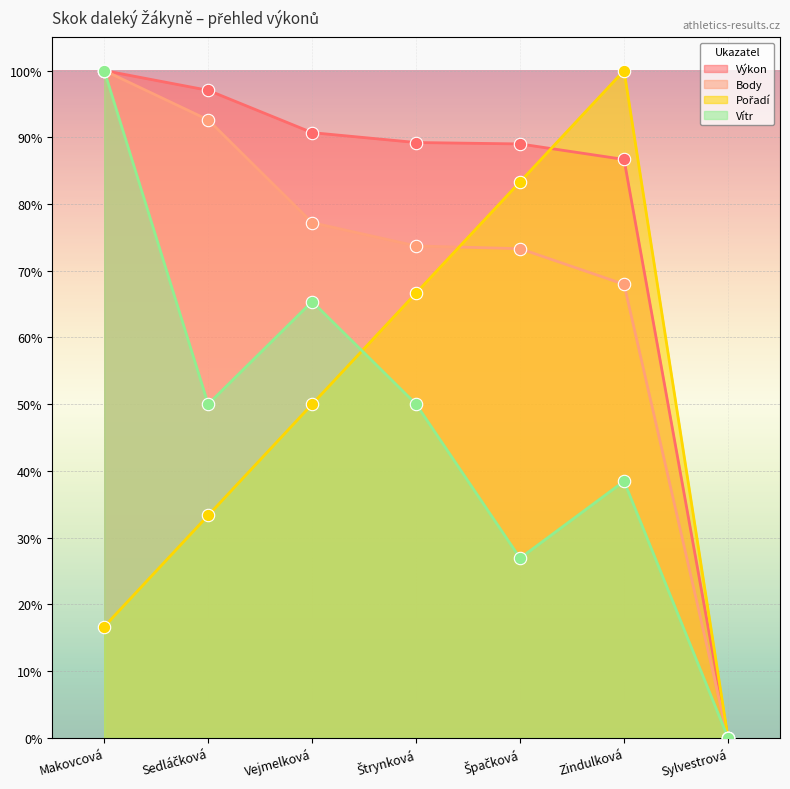

Which series contains the lowest Y value?

Výkon